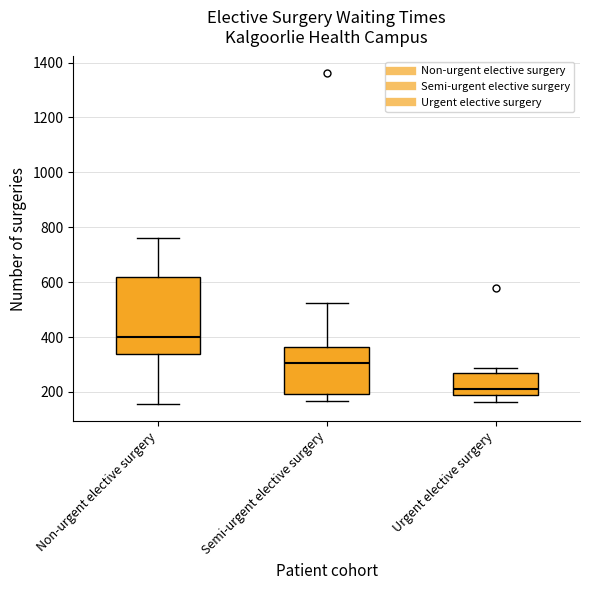

Reading left to right, read every box against the y-axis: the position of its median line, the range the box covers, and the ends of its whiskers. The values are not printed on the chart, so give them approximately, as read against the axis.

Non-urgent elective surgery: median 400, box 340 to 620, whiskers 160 to 760
Semi-urgent elective surgery: median 300, box 200 to 360, whiskers 160 to 520
Urgent elective surgery: median 220, box 180 to 260, whiskers 160 to 280